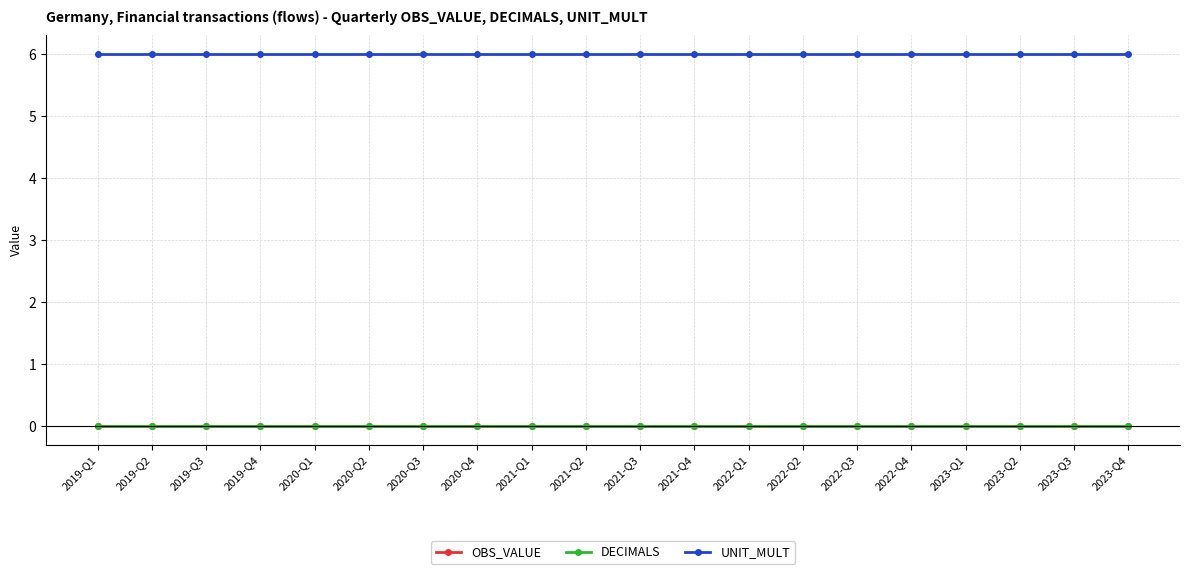

Is this an area chart (filled region under the line)?

No